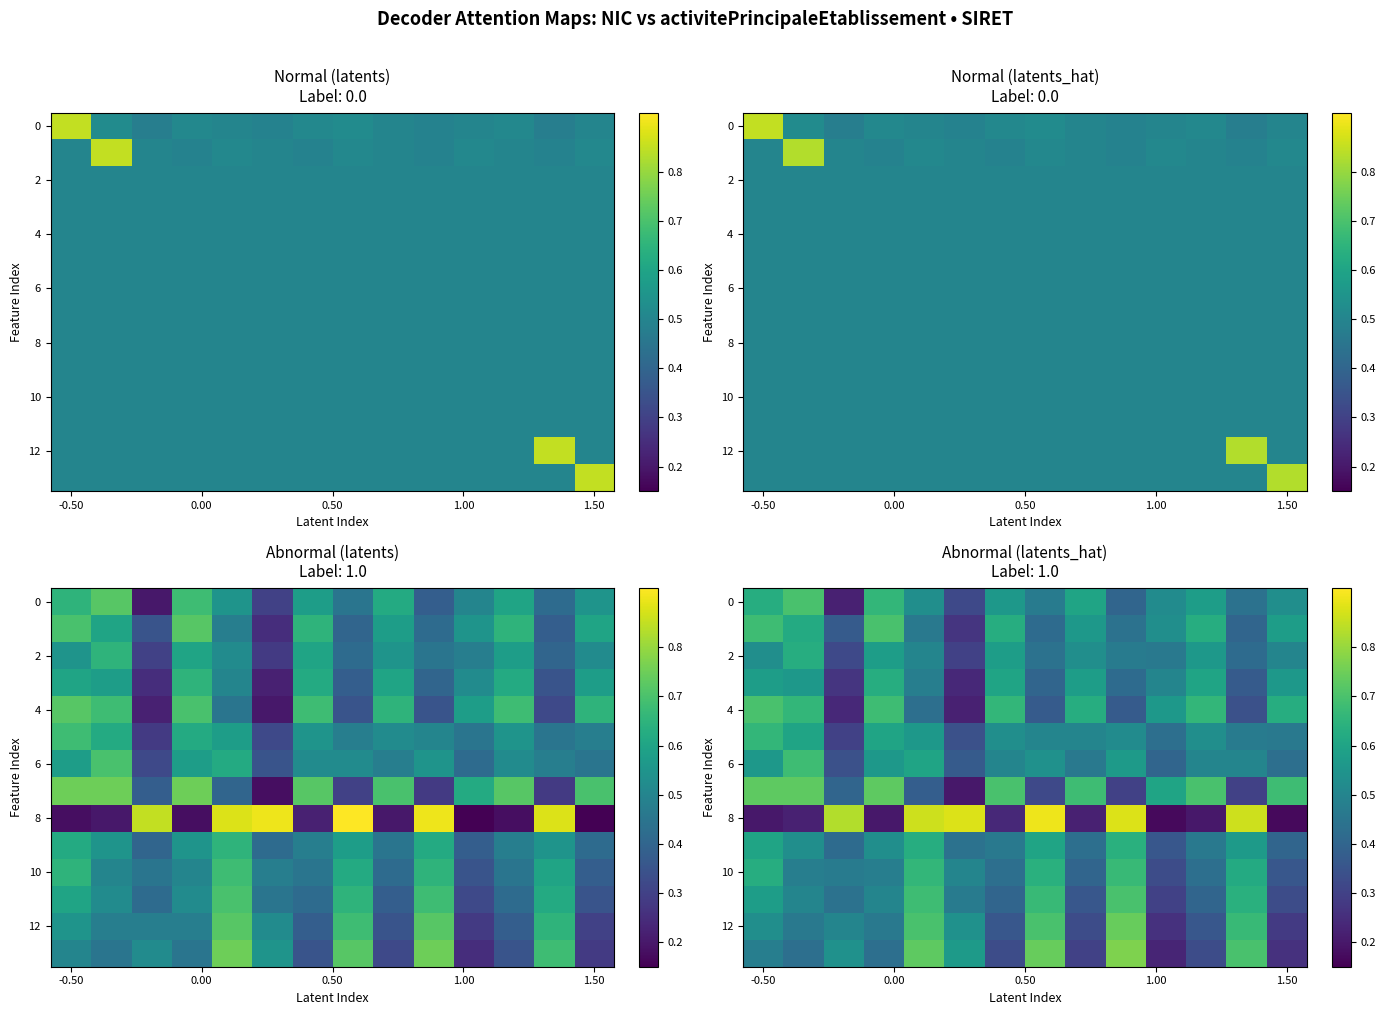

What is the average value of the 8 series?

0.5